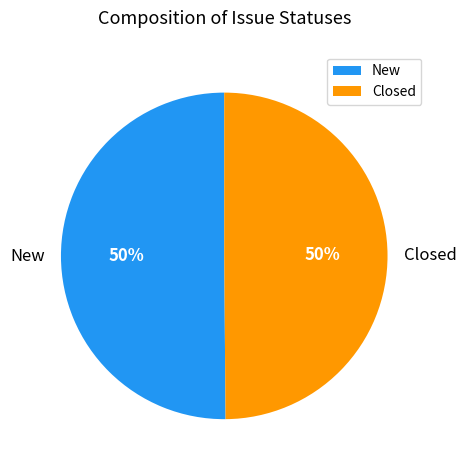

The New slice represents 50% of the pie. True or false?

True